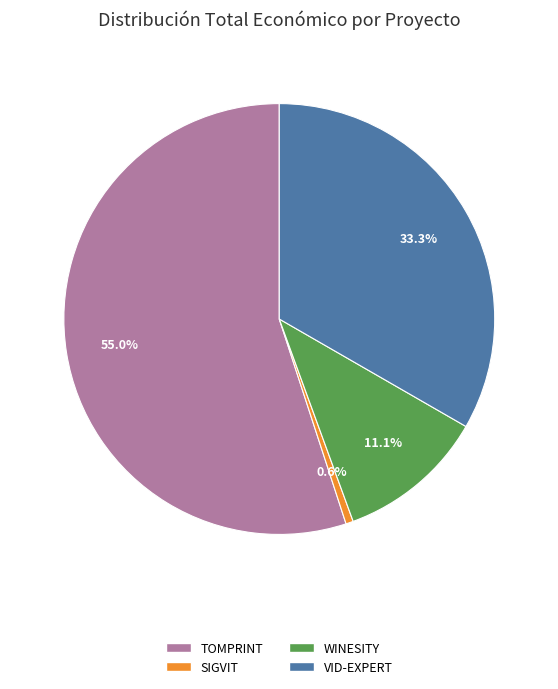

How many slices are in this pie chart?

4